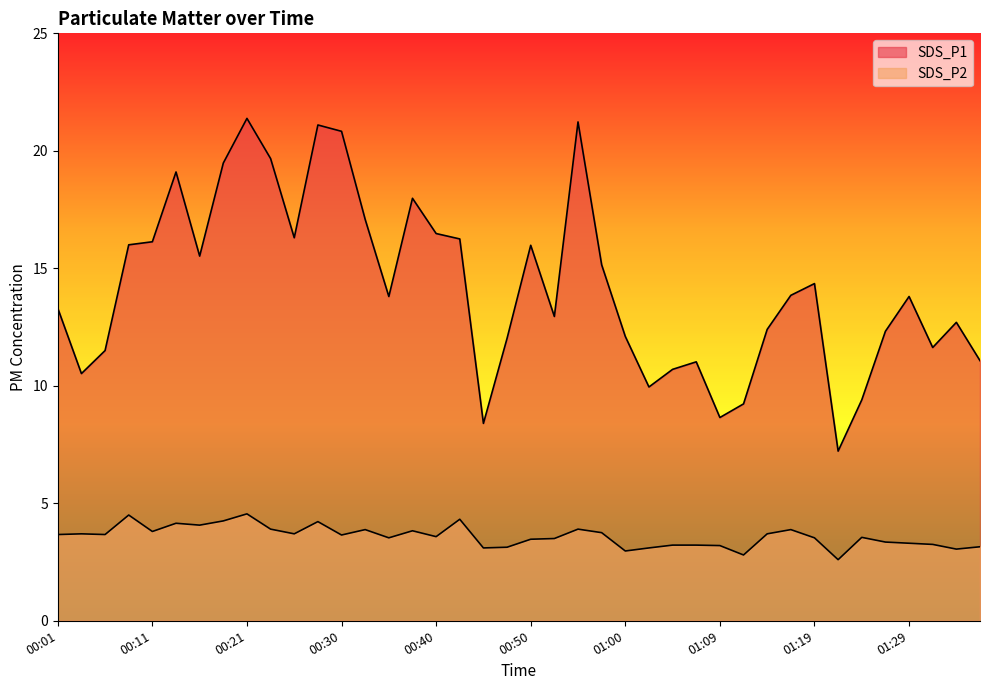

How many data points does each series have?

40